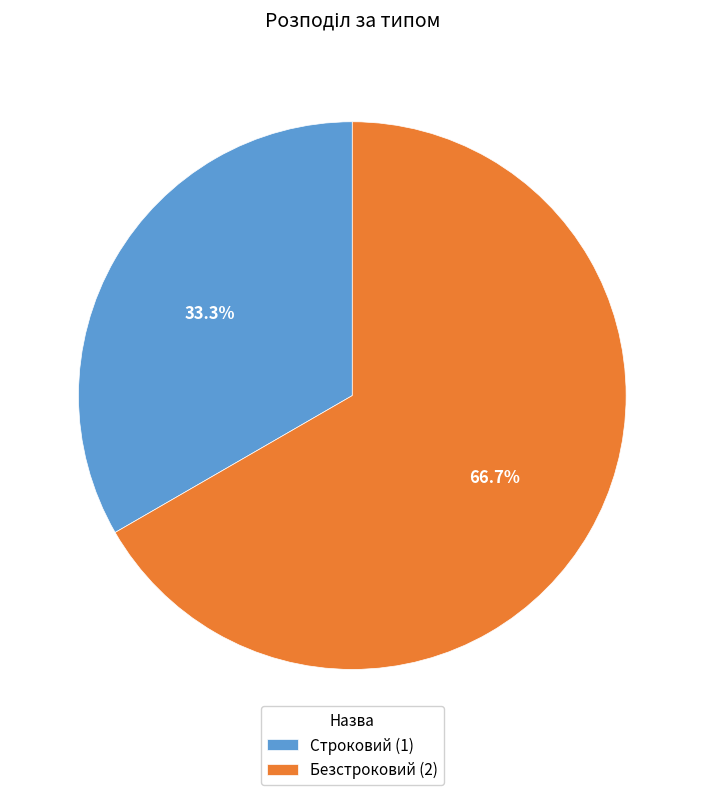

Rank the categories by value from highest to lowest.

Безстроковий, Строковий